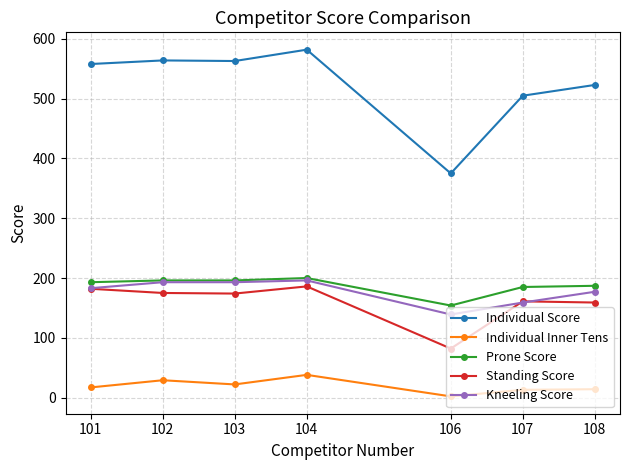

What is the highest value of the Kneeling Score series?

196